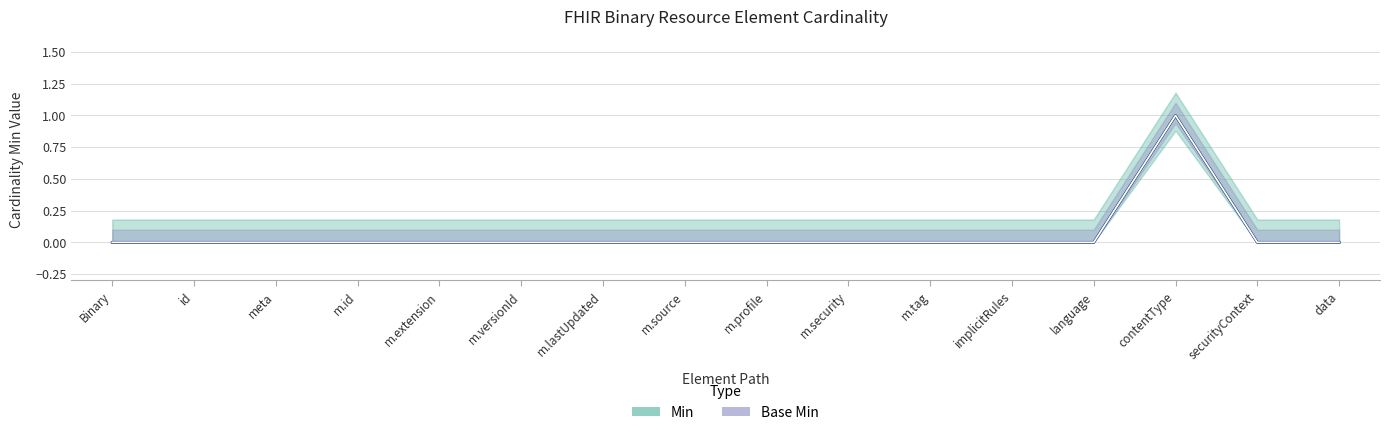

True or false: Base Min and Min cross at least once.

False